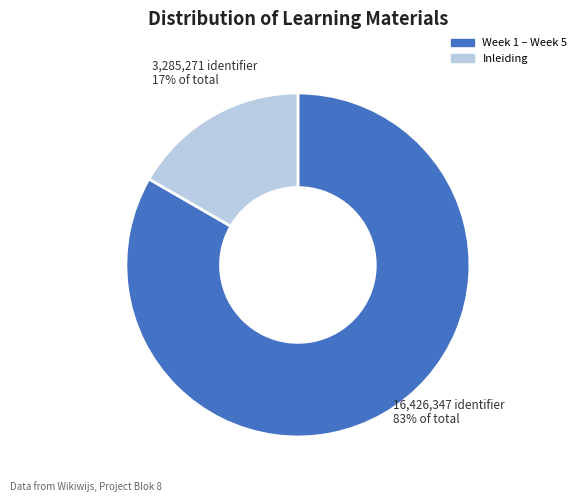

Count the number of slices in the pie.

2